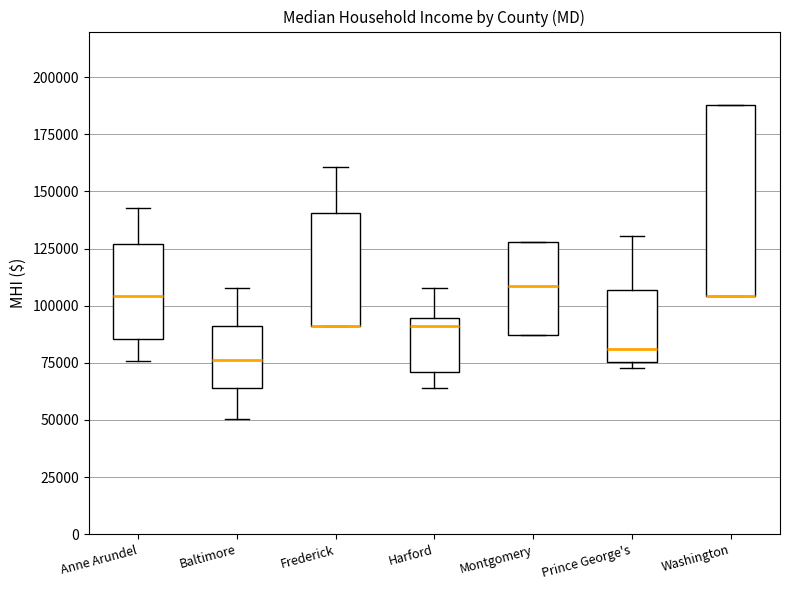

Where is the upper edge of the box for Frederick on the y-axis? The values are not printed on the chart, so give them approximately, as read against the axis.

140000